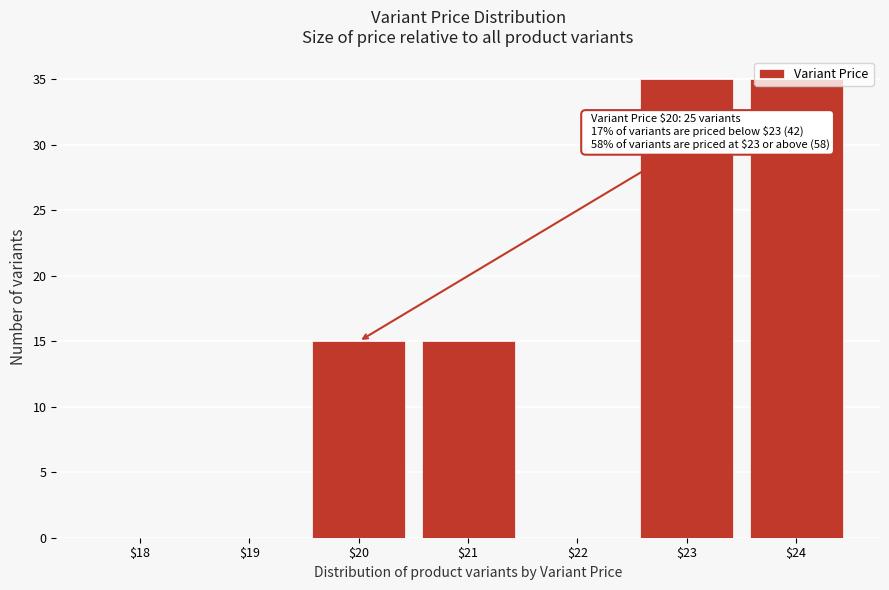

The value at $23 is 35. True or false?

True